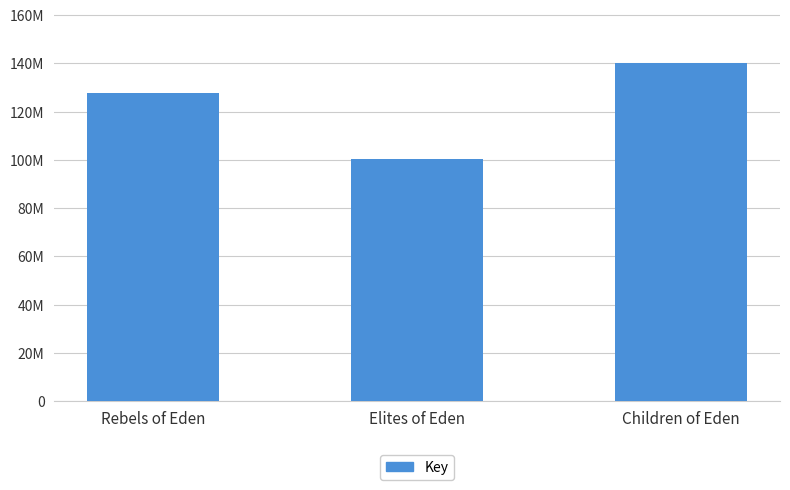

Reading left to right, transcribe all the data shown in this chart.

Rebels of Eden=127660754	Elites of Eden=100512588	Children of Eden=140100414